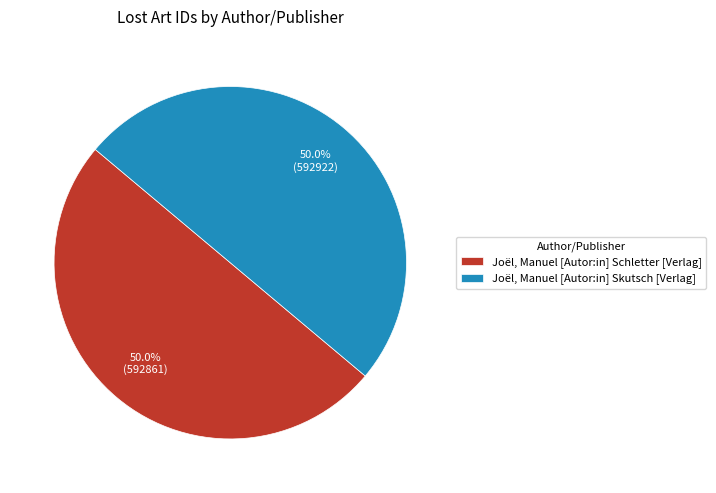

To the nearest percent, what is the average slice percentage?

50%